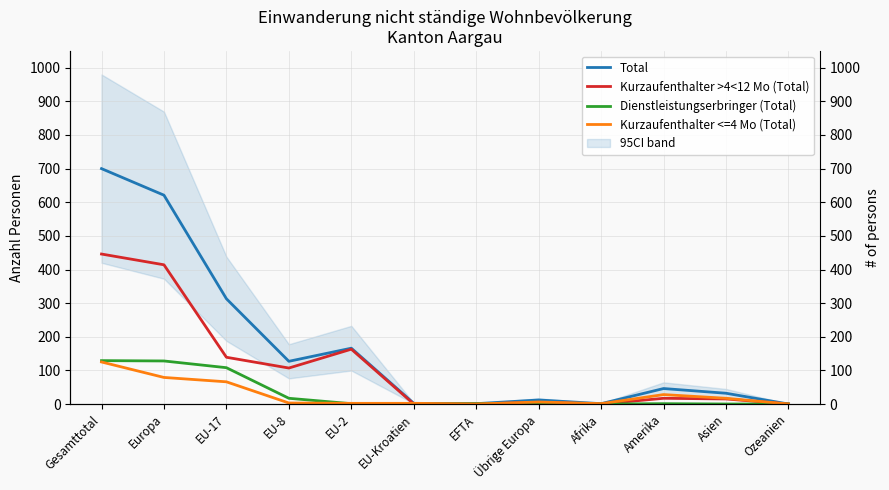

Reading left to right, transcribe all the data shown in this chart.

Total: Gesamttotal=700	Europa=621	EU-17=313	EU-8=127	EU-2=166	EU-Kroatien=2	EFTA=1	Übrige Europa=12	Afrika=1	Amerika=46	Asien=32	Ozeanien=0
Kurzaufenthalter >4<12 Mo (Total): Gesamttotal=446	Europa=414	EU-17=139	EU-8=107	EU-2=163	EU-Kroatien=0	EFTA=0	Übrige Europa=5	Afrika=0	Amerika=17	Asien=15	Ozeanien=0
Dienstleistungserbringer (Total): Gesamttotal=129	Europa=128	EU-17=108	EU-8=17	EU-2=1	EU-Kroatien=0	EFTA=1	Übrige Europa=1	Afrika=0	Amerika=1	Asien=0	Ozeanien=0
Kurzaufenthalter <=4 Mo (Total): Gesamttotal=125	Europa=79	EU-17=66	EU-8=3	EU-2=2	EU-Kroatien=2	EFTA=0	Übrige Europa=6	Afrika=1	Amerika=28	Asien=17	Ozeanien=0